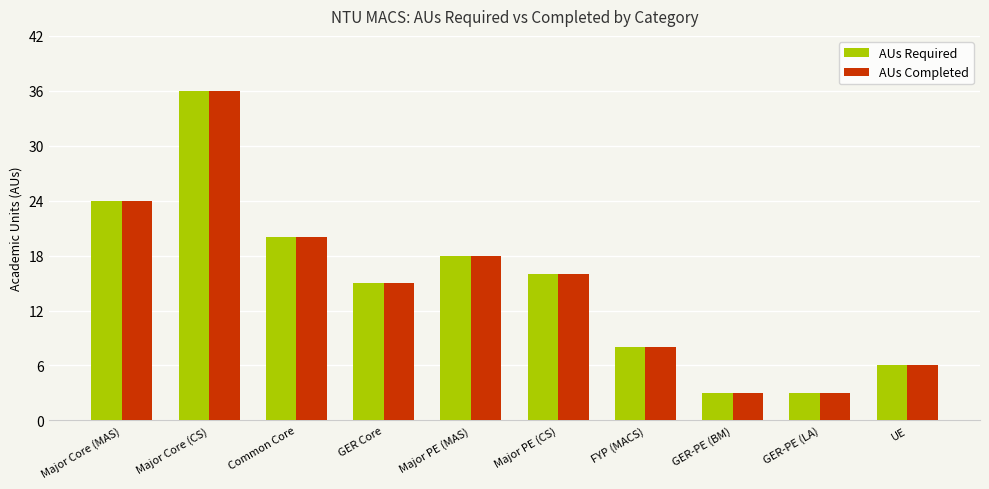

At how many categories does at least one series exceed 9?

6